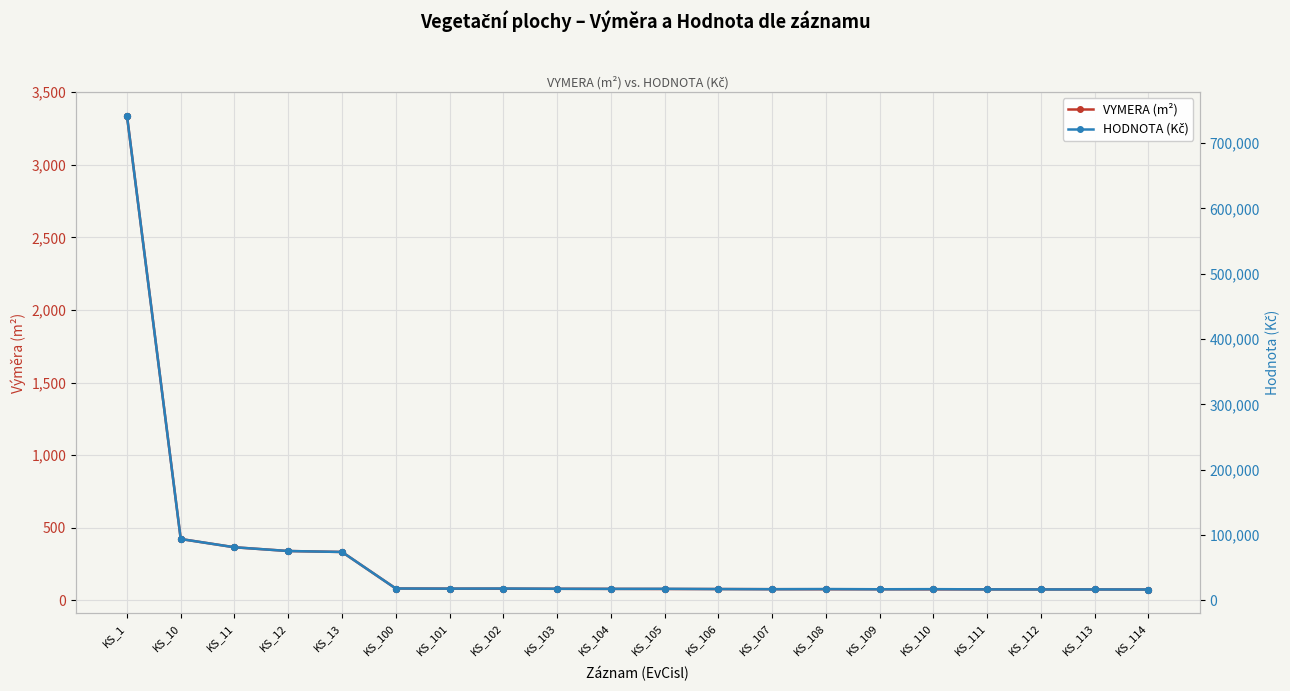

At which category is the sum across all series the highest?

KS_1